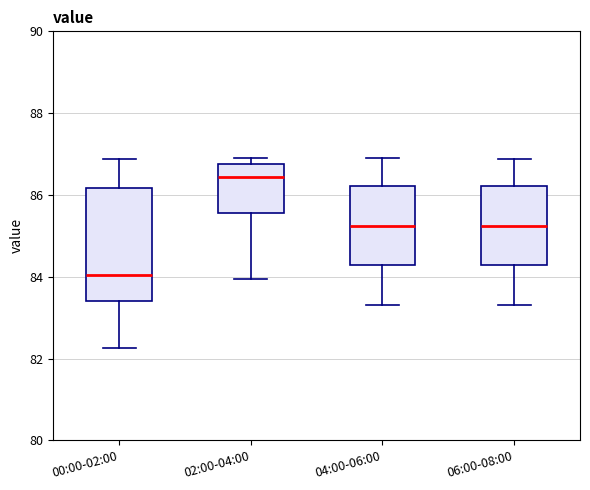

Which box's median line is the highest?

02:00-04:00